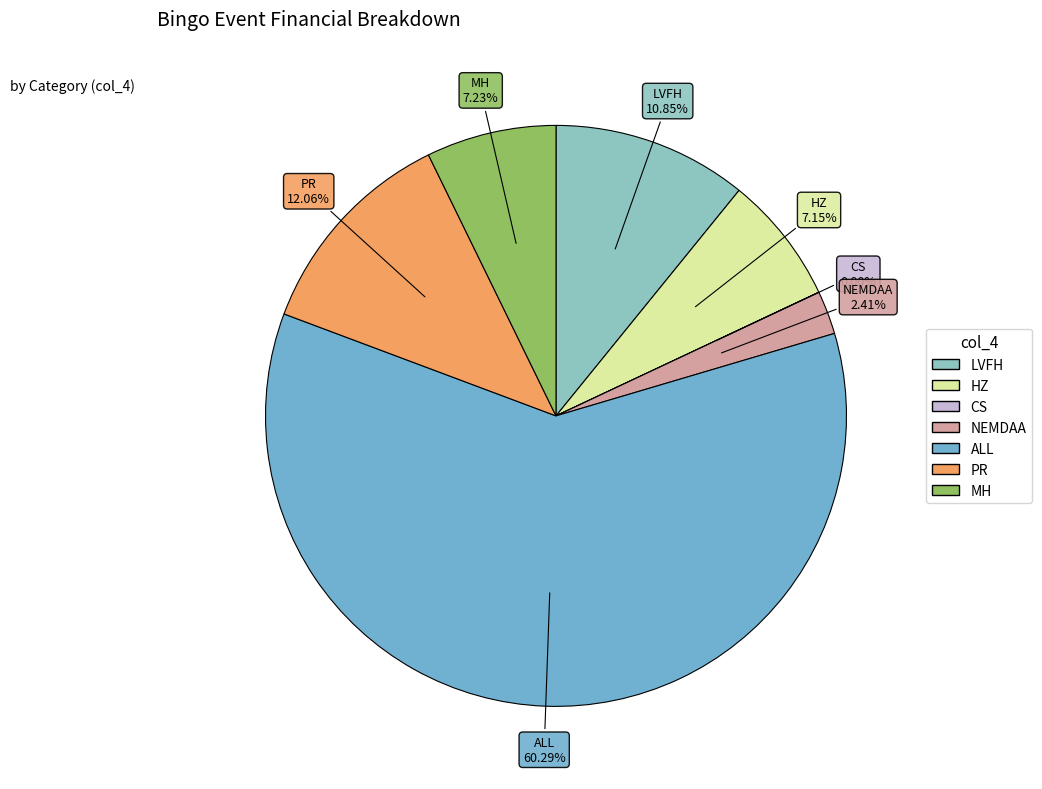

Which slice is the largest?

ALL